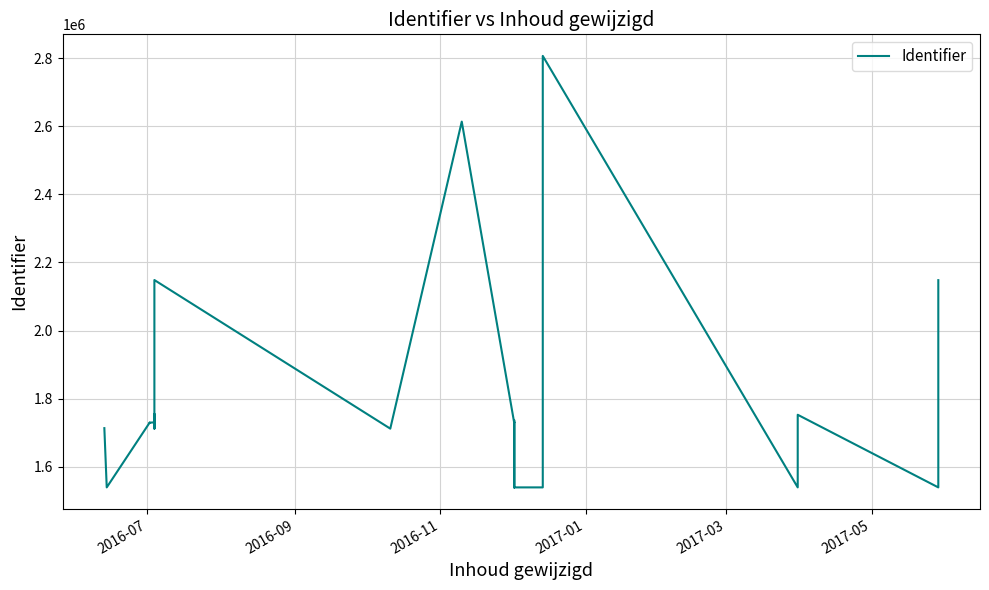

How many data points does each series have?

27